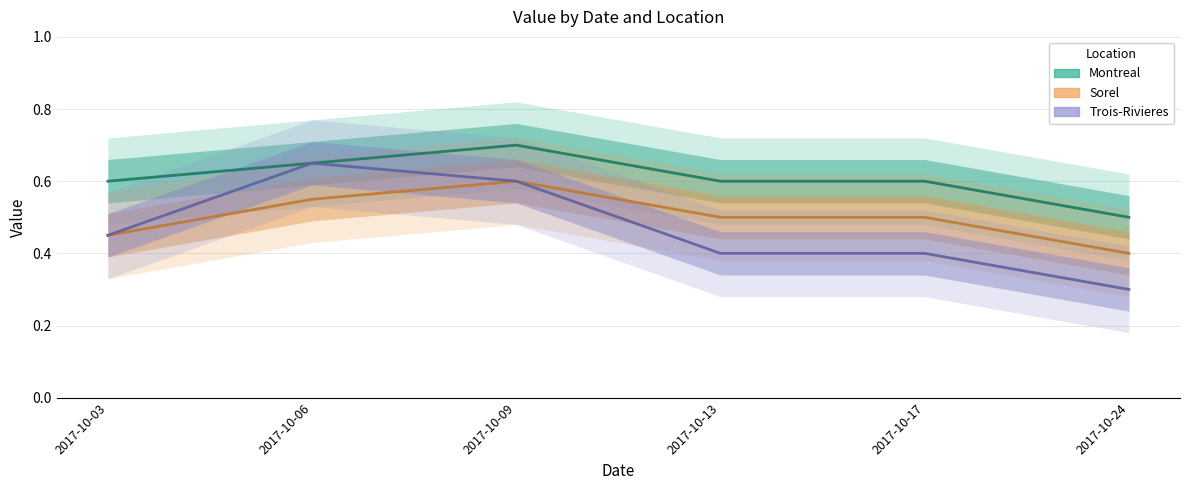

Count the number of data series in this chart.

3